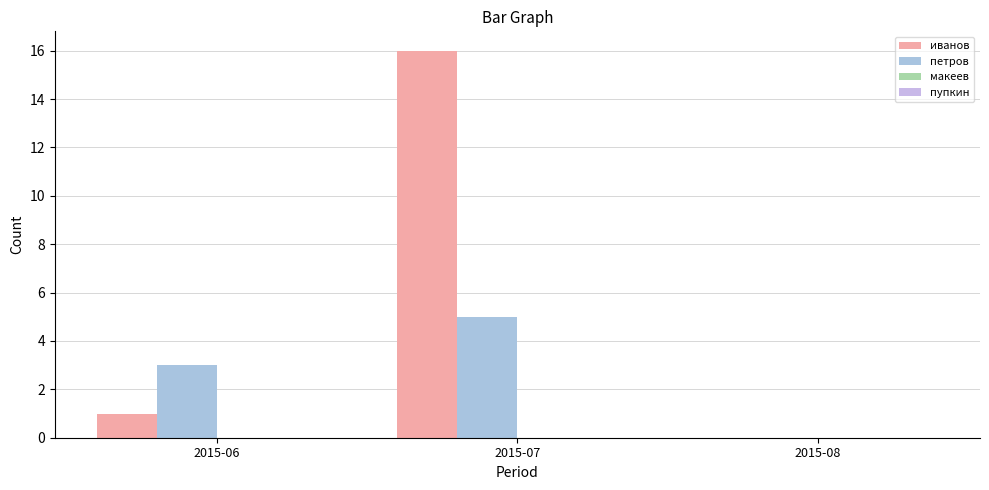

How many distinct data groups are displayed?

2